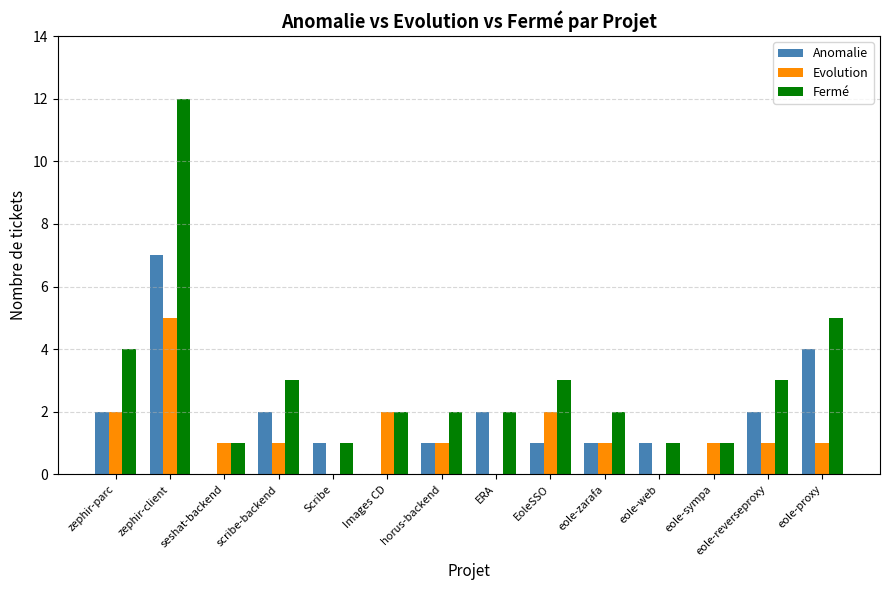

What is the sum of the Evolution values at seshat-backend and EoleSSO?

3